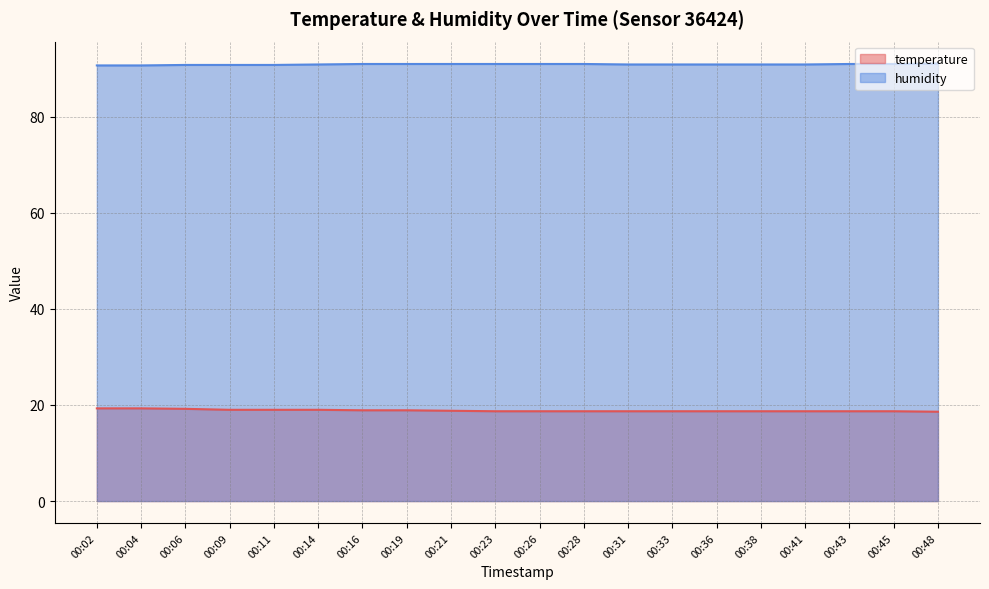

Rank the series by their maximum value, from lowest to highest.

temperature, humidity